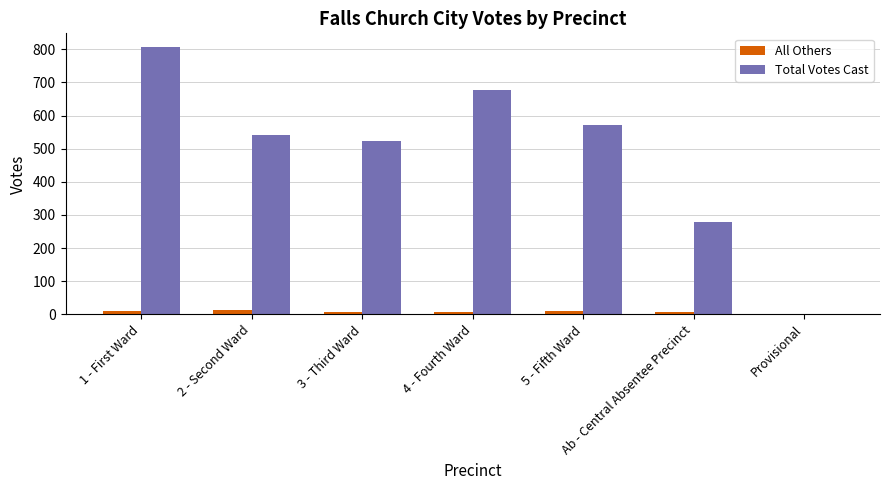

What is the sum of all Total Votes Cast values?

3401